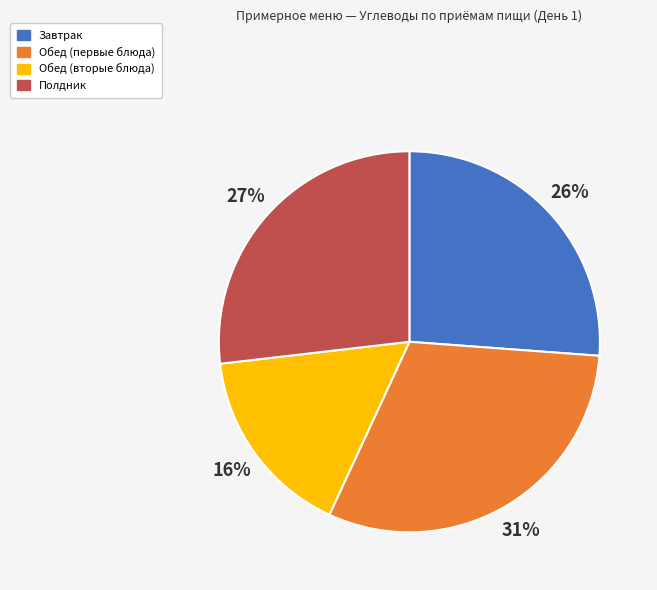

Does any single category account for the majority?

No